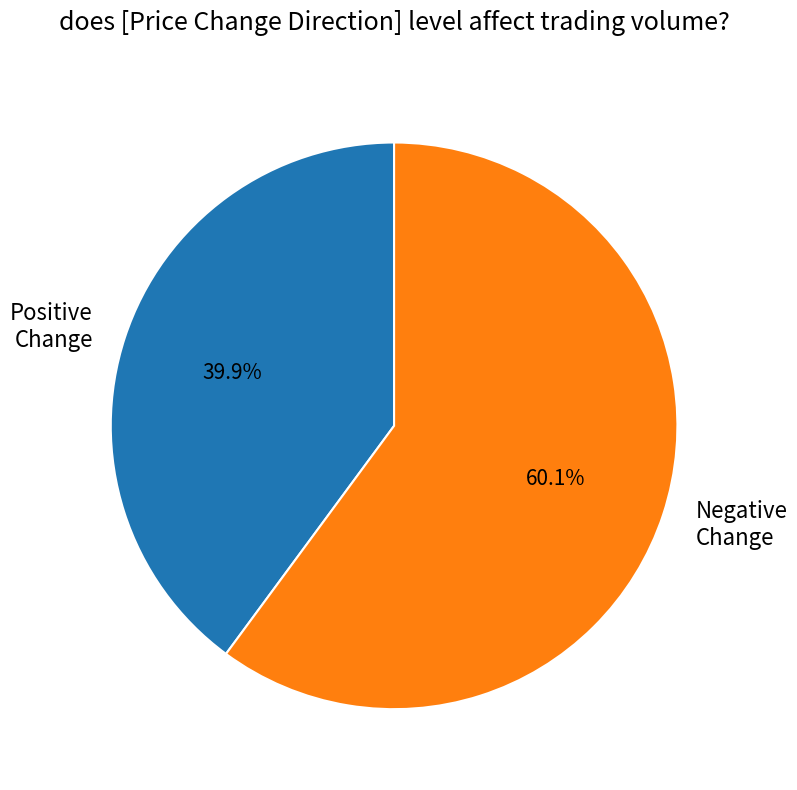

What is the total percentage of Positive Change and Negative Change?

100.0%